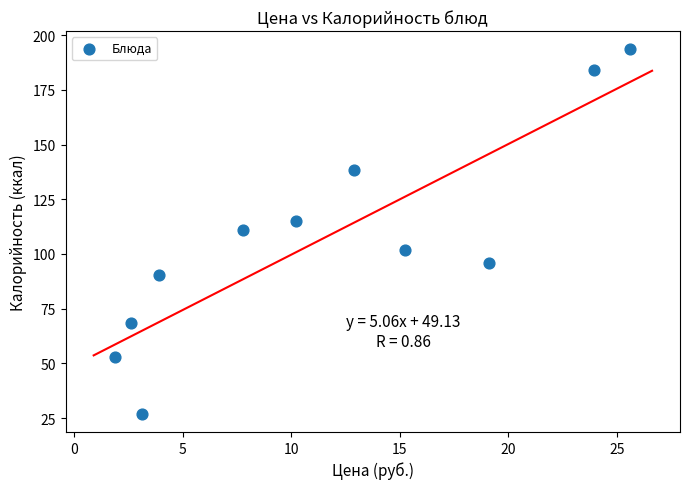

What is the range of X values (max minus min)?

23.7